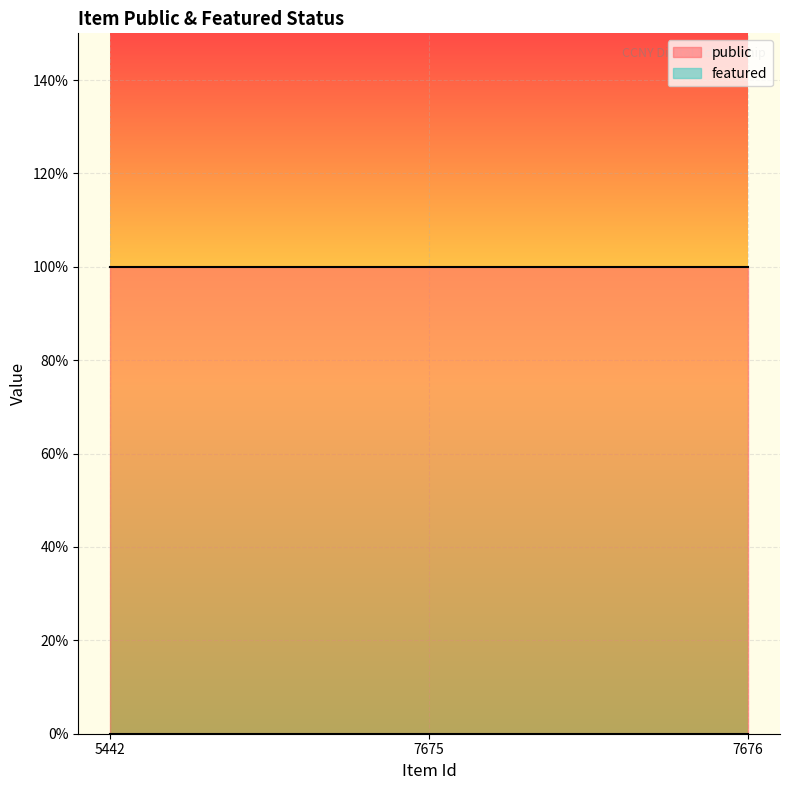

Is it true that public equals 0 at 7675?

False